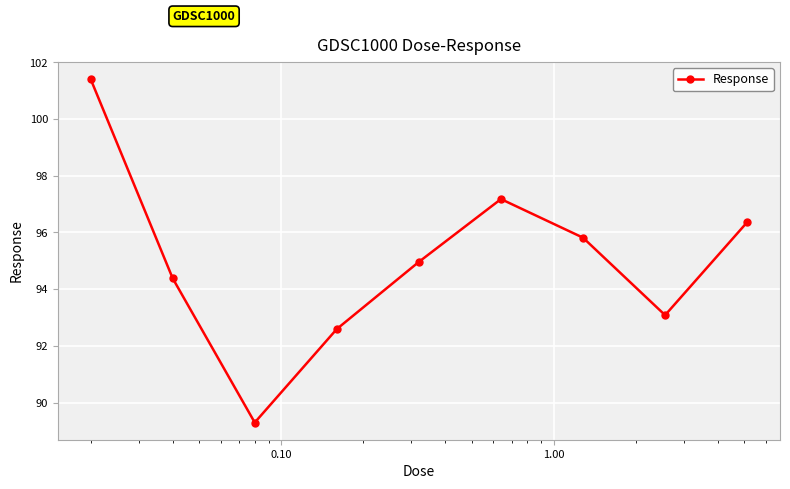

What is the value of the 2nd point from the left?

94.4